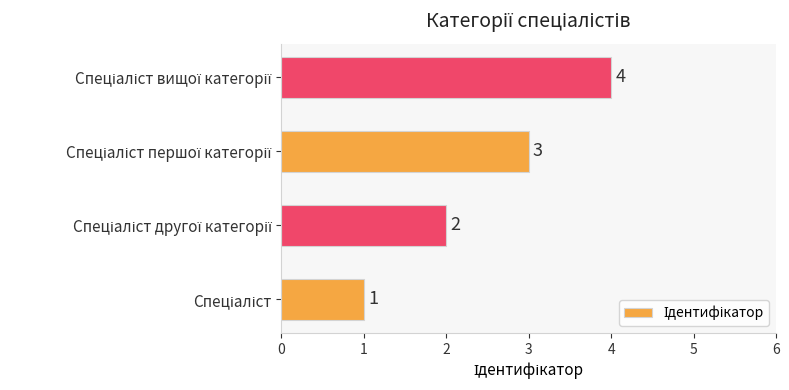

Count the values in the range 2 to 4.

3